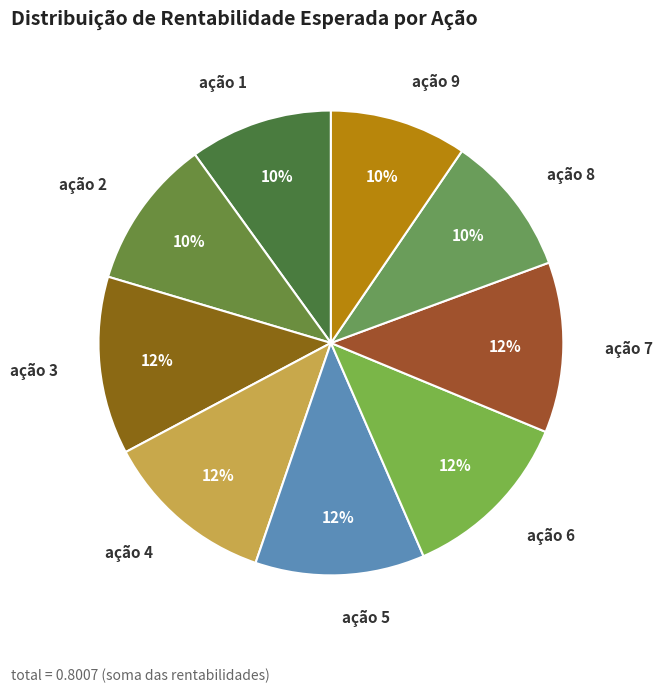

Rank the categories by value from highest to lowest.

ação 3, ação 6, ação 4, ação 7, ação 5, ação 2, ação 1, ação 8, ação 9